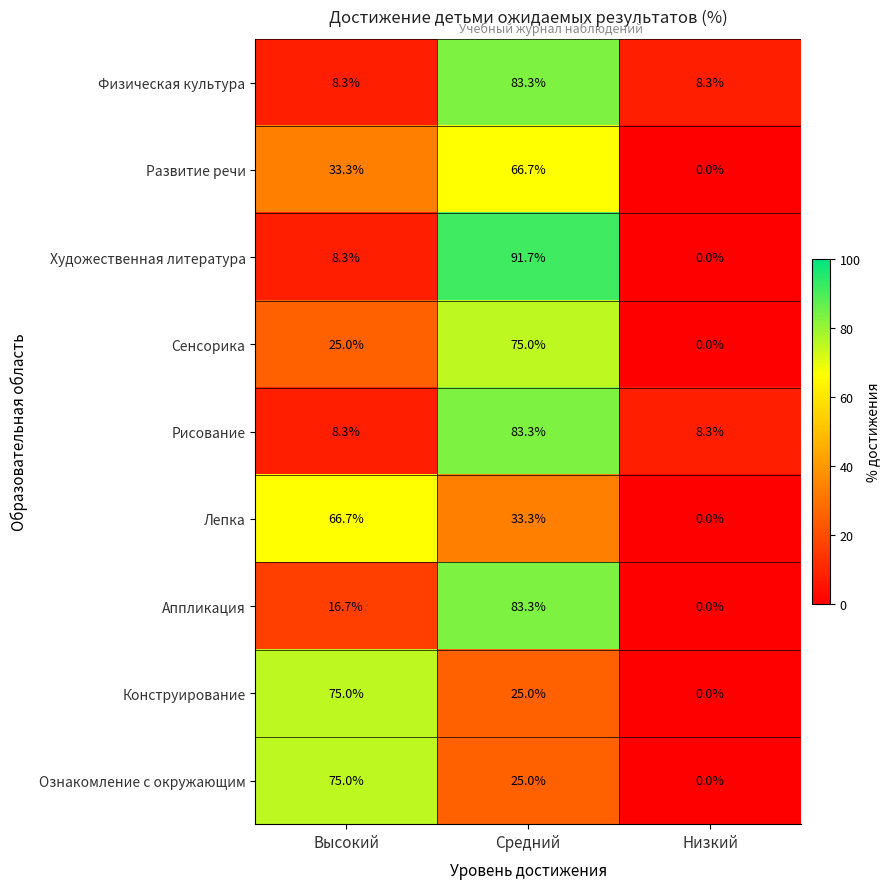

What is the difference between the maximum and minimum values in the Лепка series?

66.7